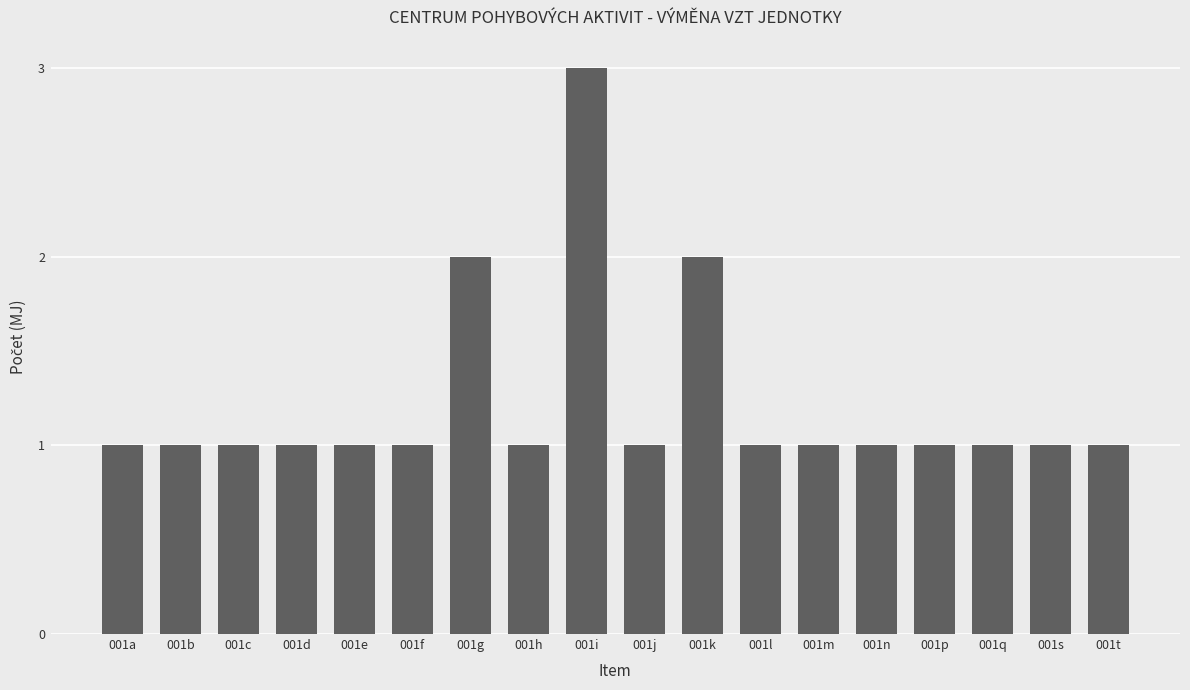

What is the minimum value shown in the chart?

1